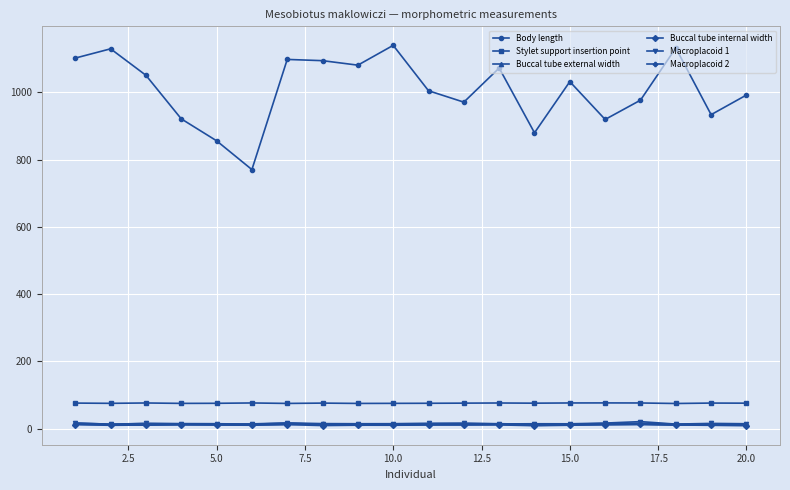

True or false: Buccal tube external width and Body length cross at least once.

False